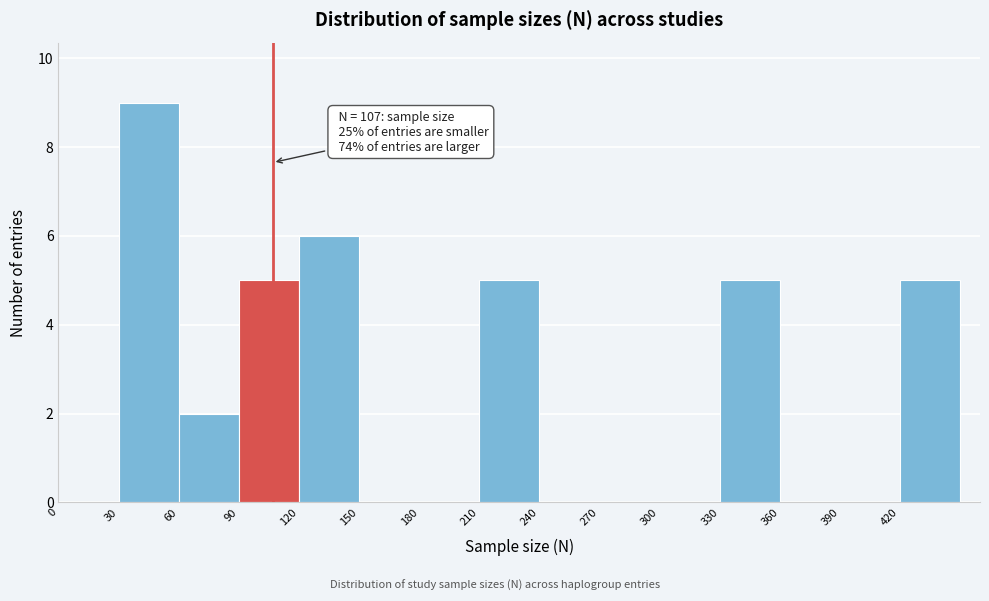

Over which range of the x-axis is the bar tallest?

30 to 60